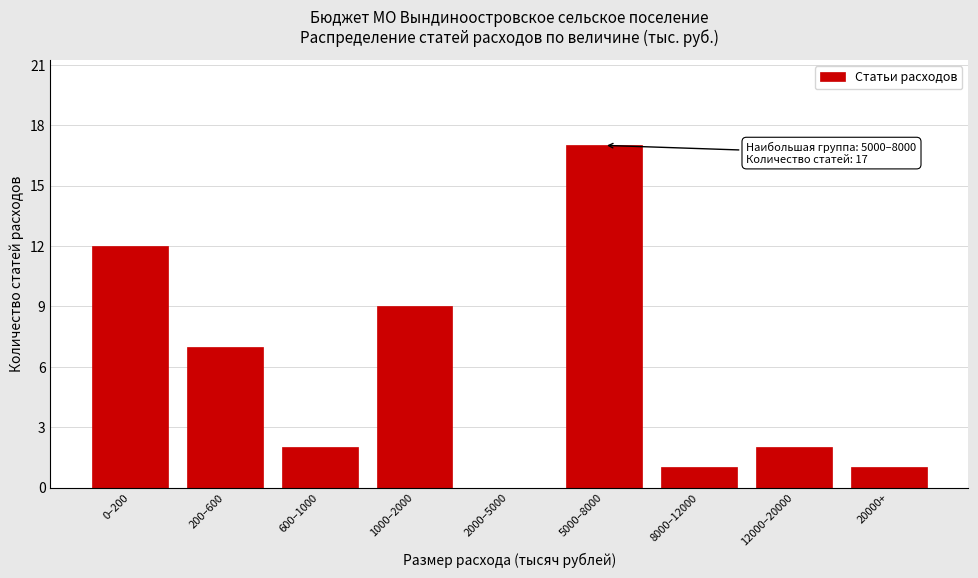

Reading left to right, extract all data points from this chart.

0–200=12	200–600=7	600–1000=2	1000–2000=9	2000–5000=0	5000–8000=17	8000–12000=1	12000–20000=2	20000+=1